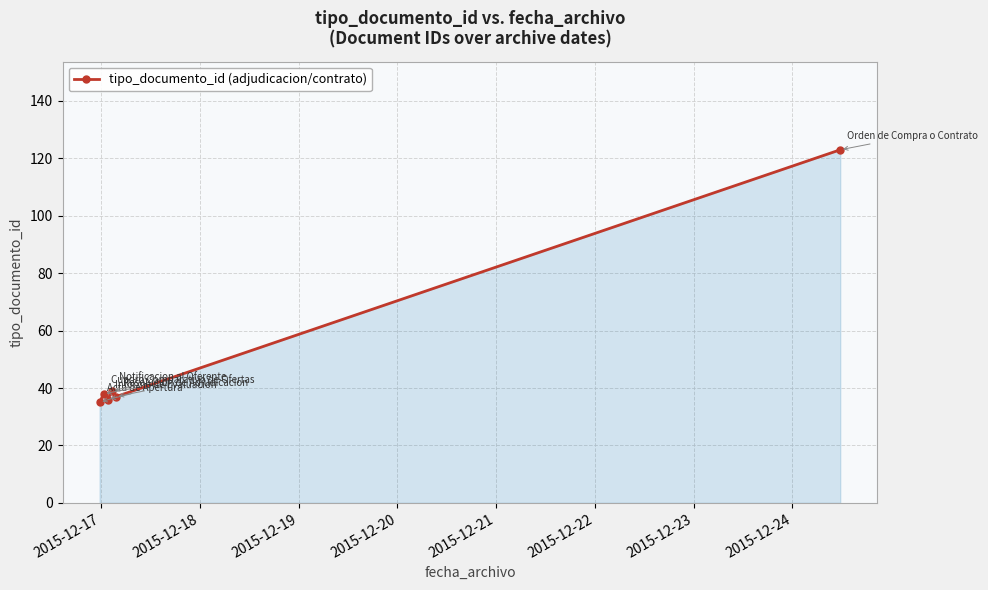

What is the value of the 2nd point from the left?

38